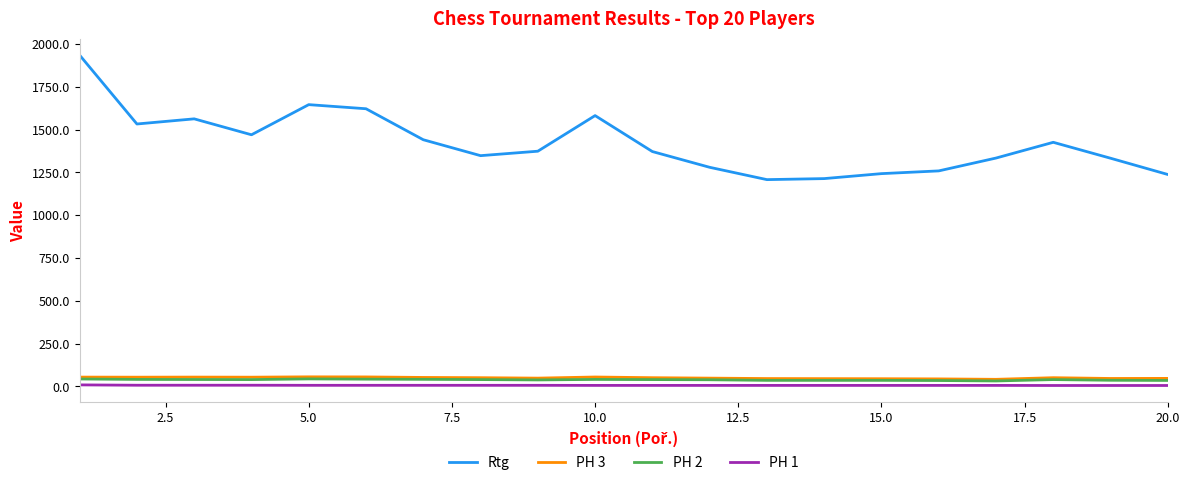

True or false: PH 3 and Rtg intersect in this chart.

False